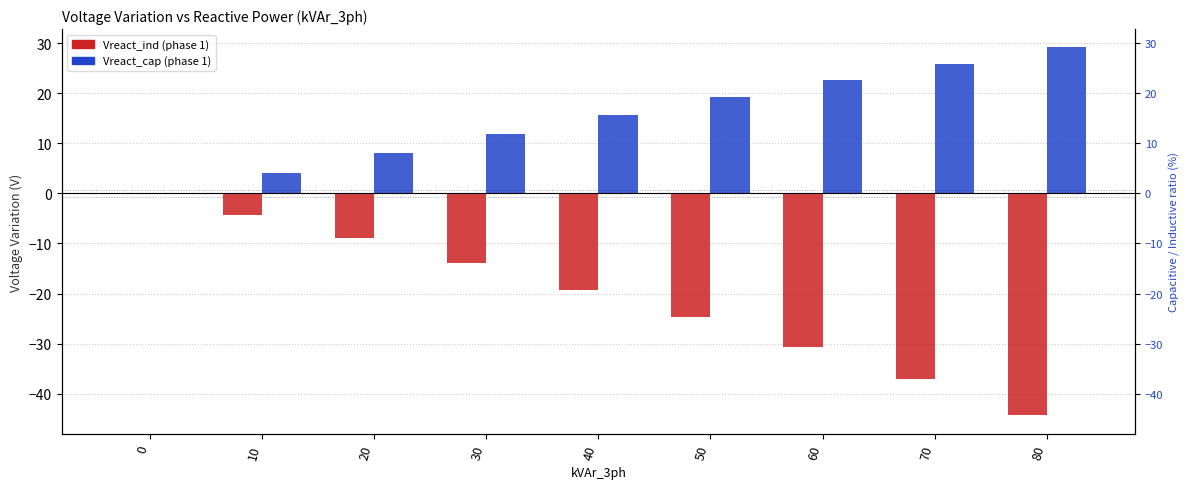

List the series in order of their peak value, lowest first.

Vreact_ind (phase 1), Vreact_cap (phase 1)